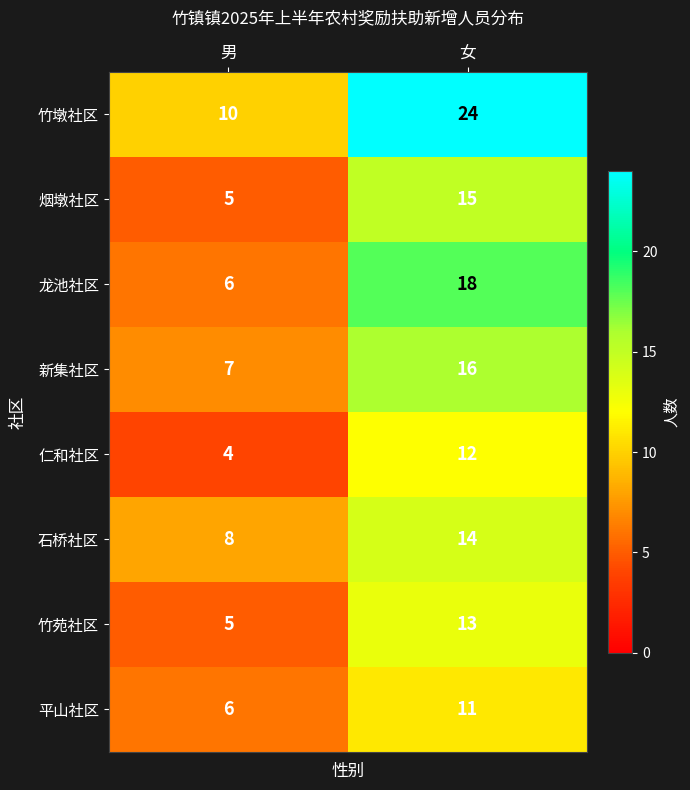

Rank the series at 女 from lowest to highest value.

平山社区, 仁和社区, 竹苑社区, 石桥社区, 烟墩社区, 新集社区, 龙池社区, 竹墩社区